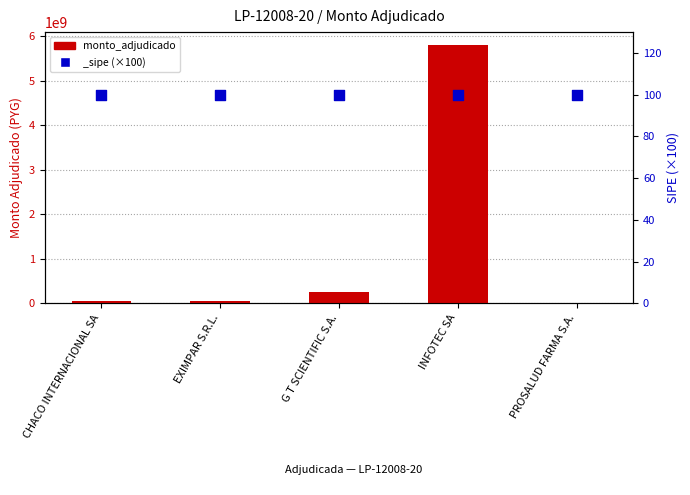

Between CHACO INTERNACIONAL SA and EXIMPAR S.R.L., which is larger?

CHACO INTERNACIONAL SA